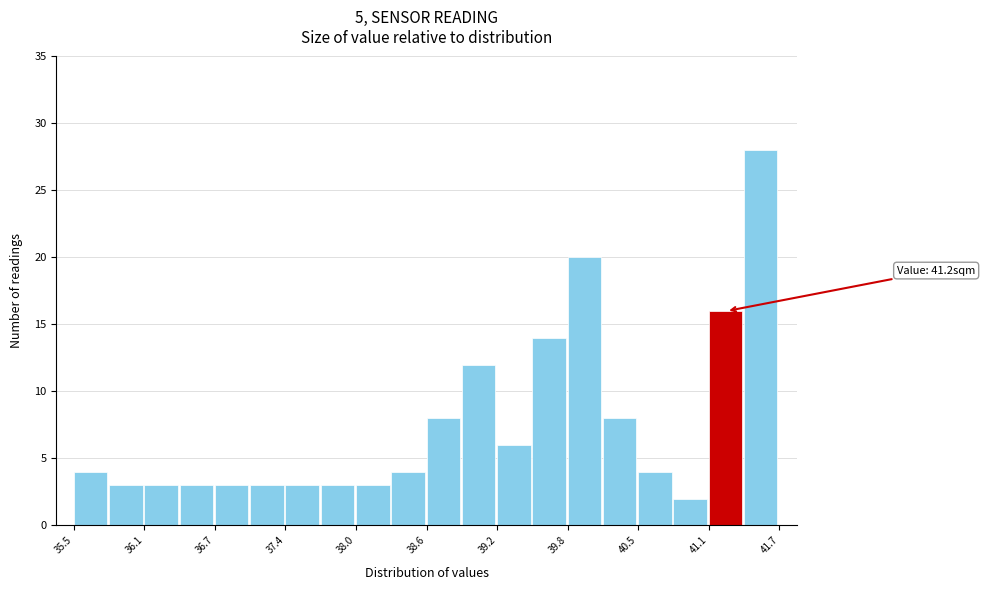

Around what value on the x-axis is the tallest bar? Give the approximate position of its centre, as read against the axis.

41.5